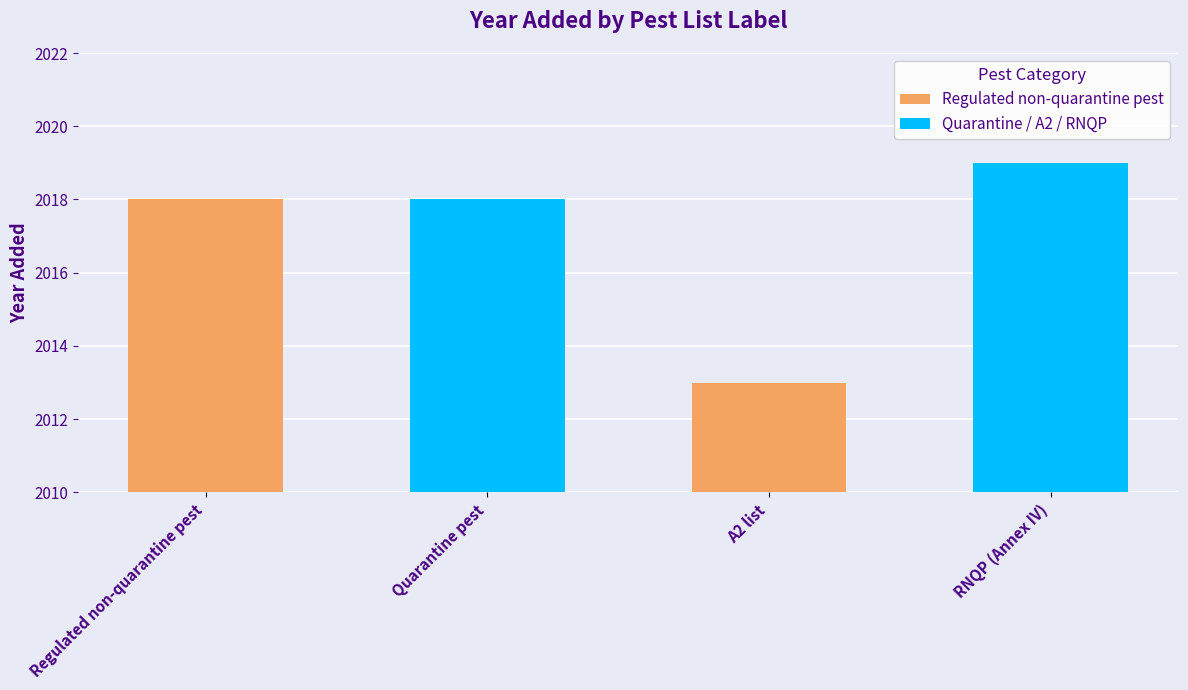

The value of Quarantine / A2 / RNQP at A2 list is 2019. True or false?

True